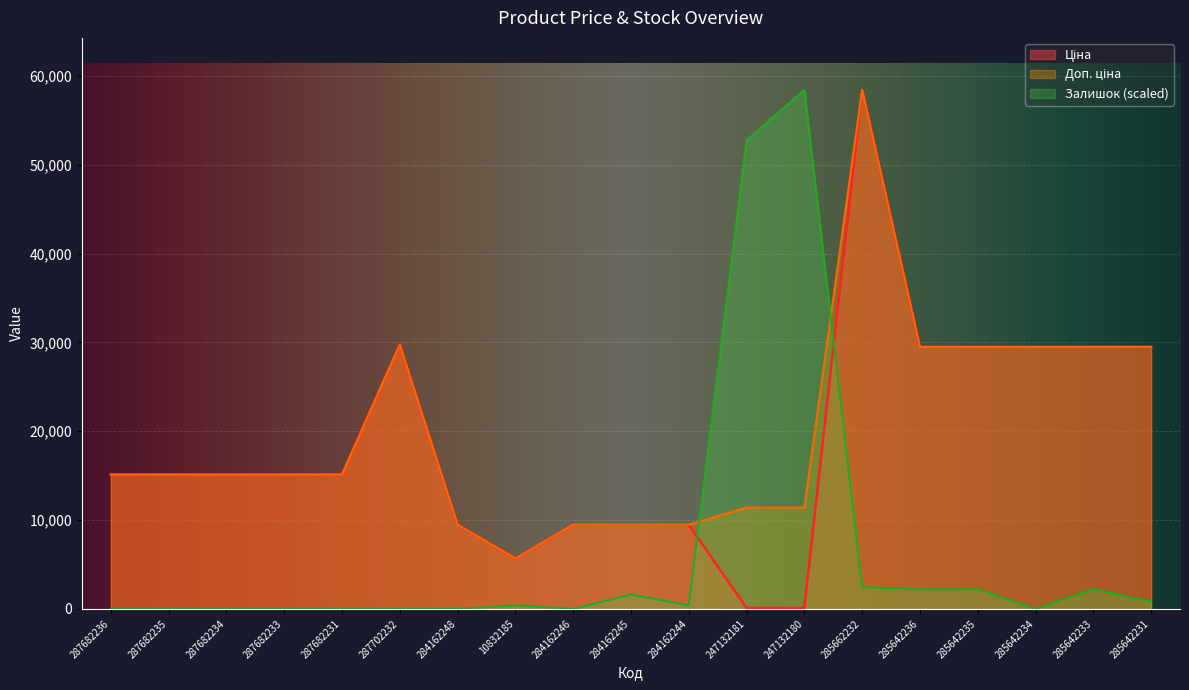

At which category is the sum across all series the highest?

285662232